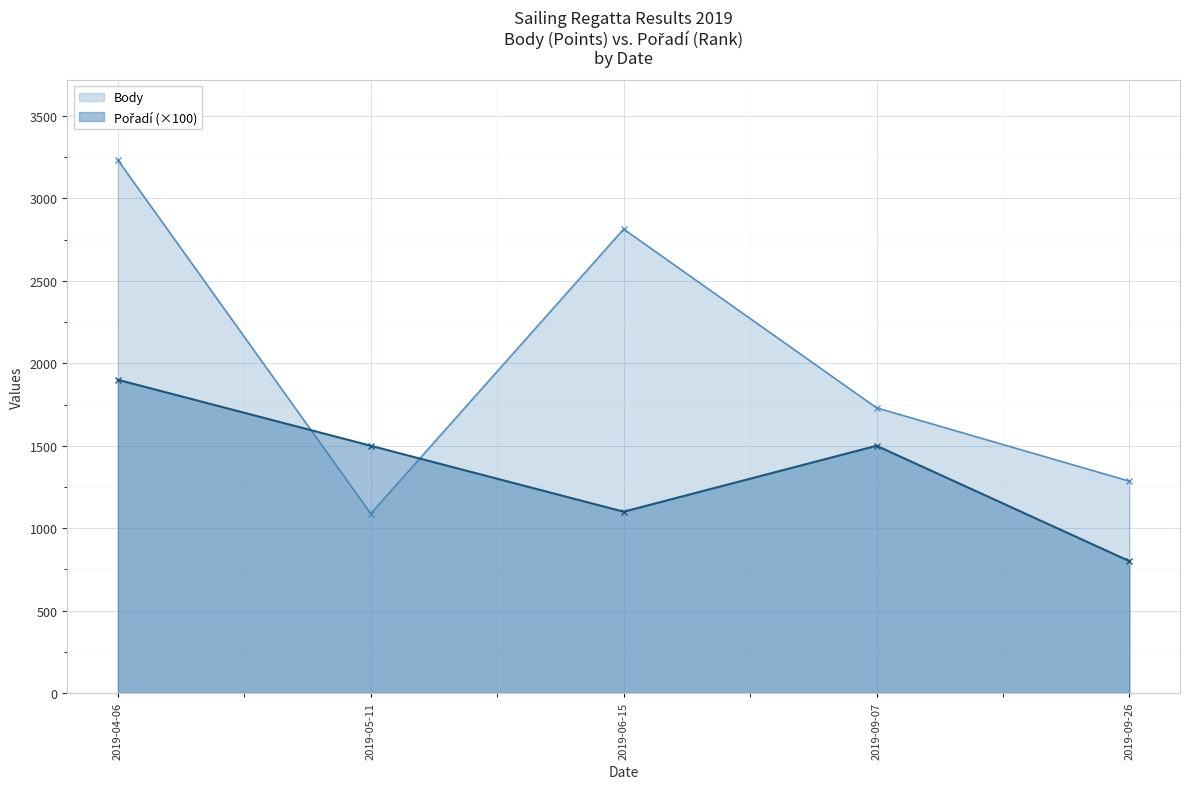

Rank the series by their maximum value, from lowest to highest.

Pořadí (×100), Body